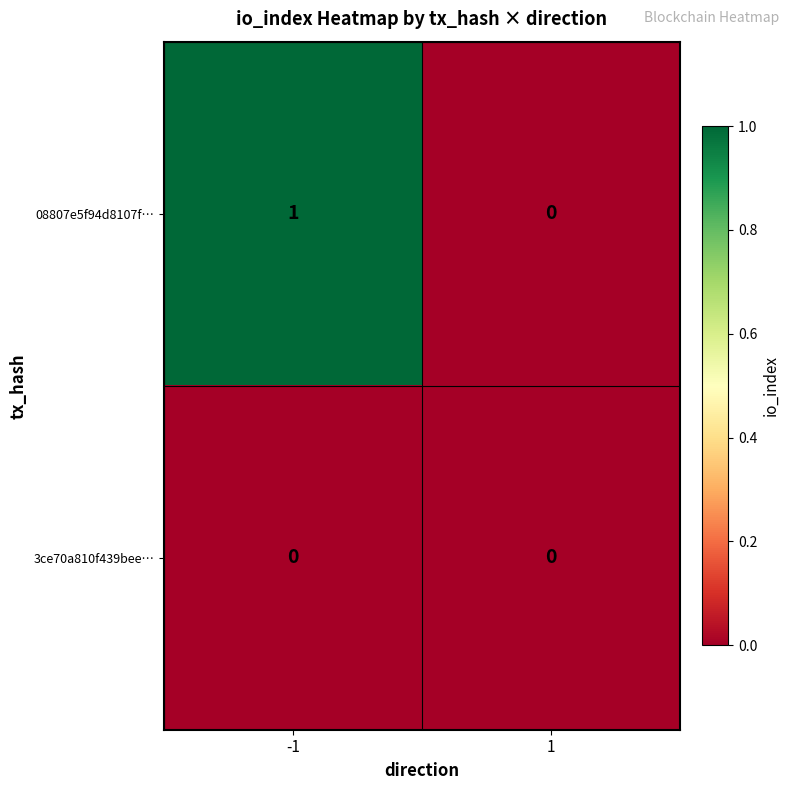

Between -1 and 1, which series saw the biggest shift?

08807e5f94d8107f…